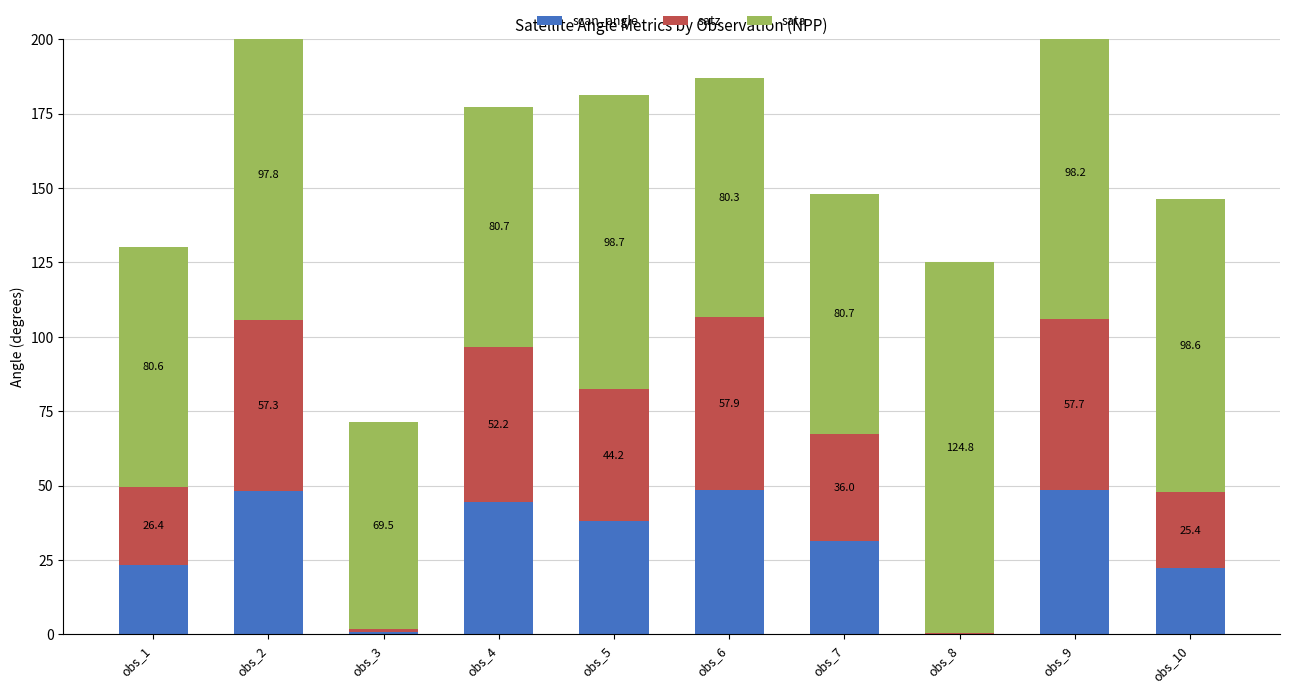

Rank the series by their maximum value, from lowest to highest.

scan_angle, satz, sata